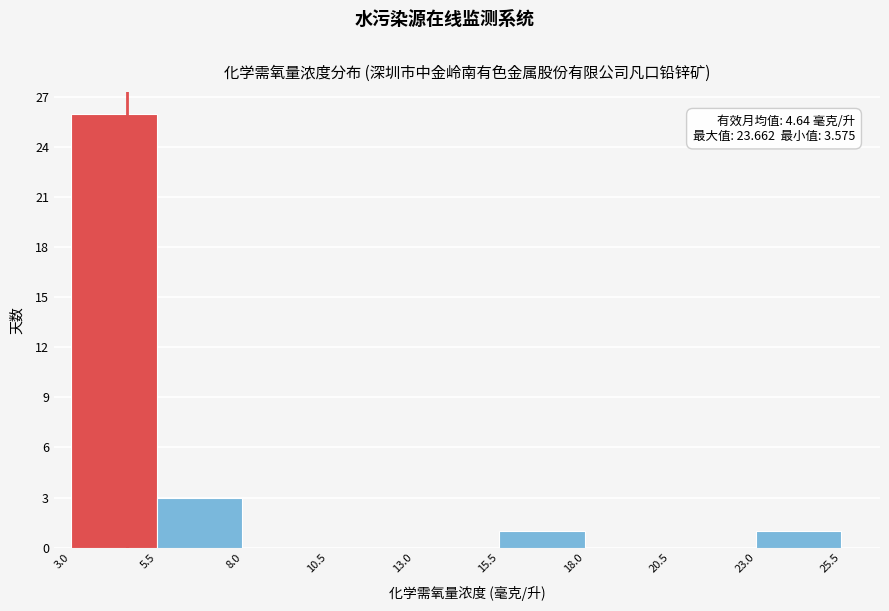

Over which range of the x-axis is the bar tallest?

3.0 to 5.5